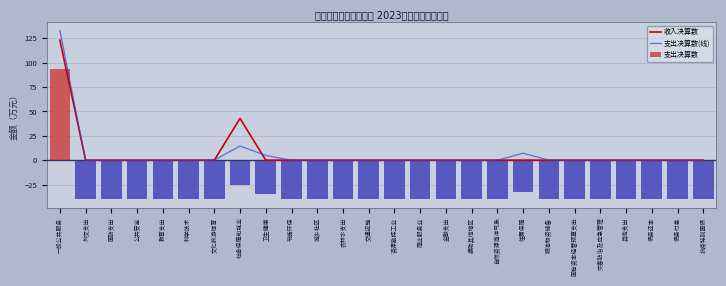

Does the chart contain stacked bars?

No